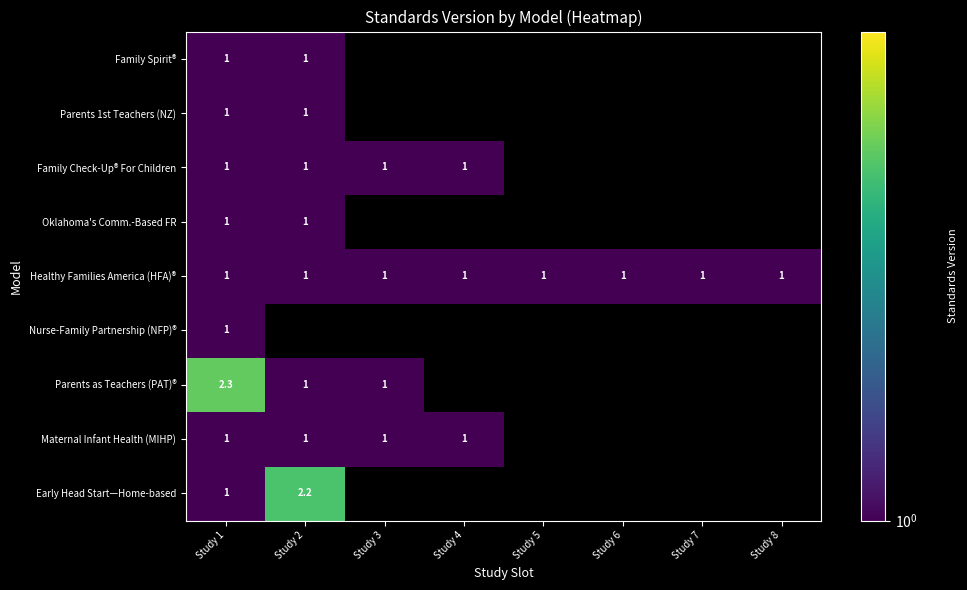

Rank the series by their maximum value, from lowest to highest.

Family Spirit®, Parents 1st Teachers (NZ), Family Check-Up® For Children, Oklahoma's Comm.-Based FR, Healthy Families America (HFA)®, Nurse-Family Partnership (NFP)®, Maternal Infant Health (MIHP), Early Head Start—Home-based, Parents as Teachers (PAT)®